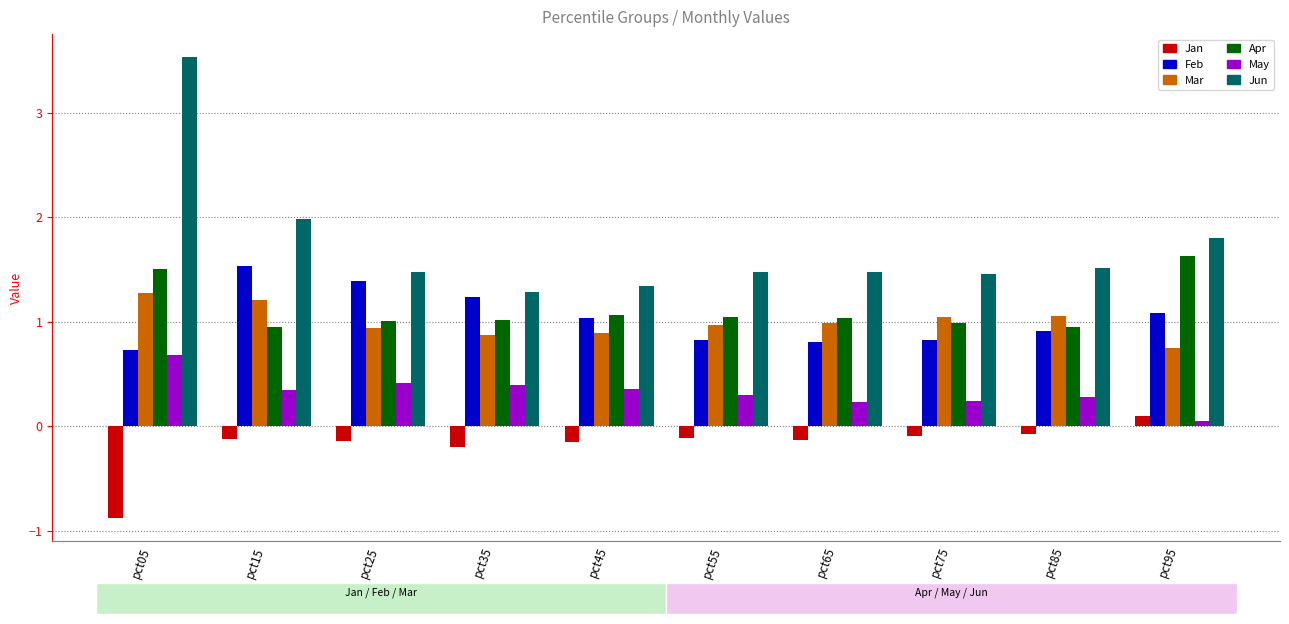

Which series has the largest range (max minus min)?

Jun